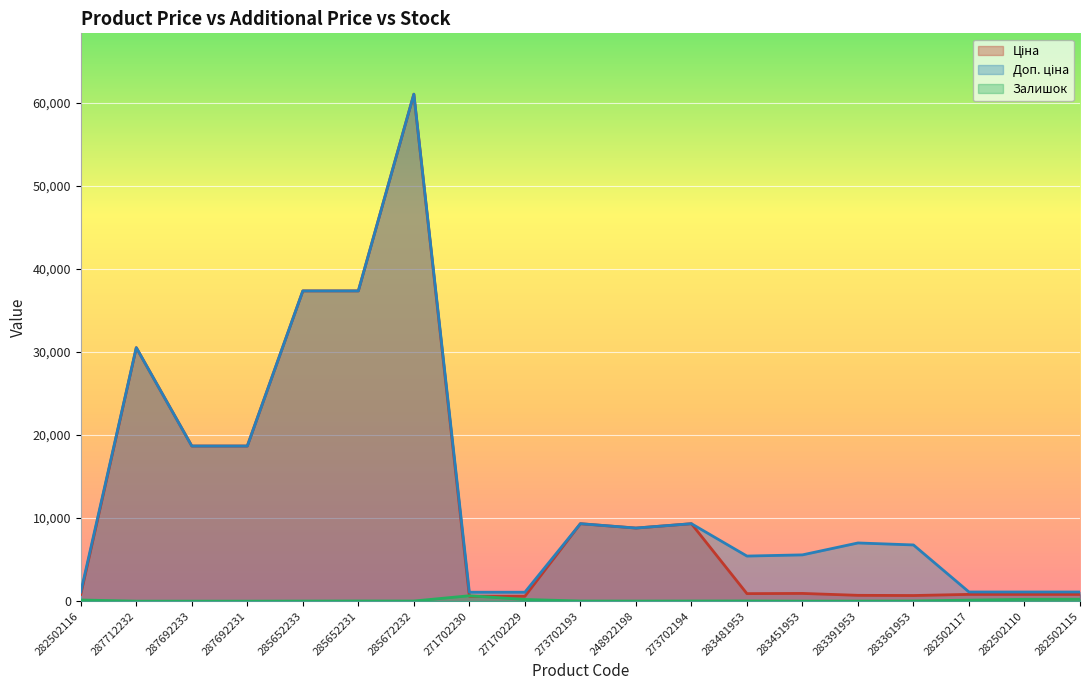

Which series has the largest range (max minus min)?

Ціна